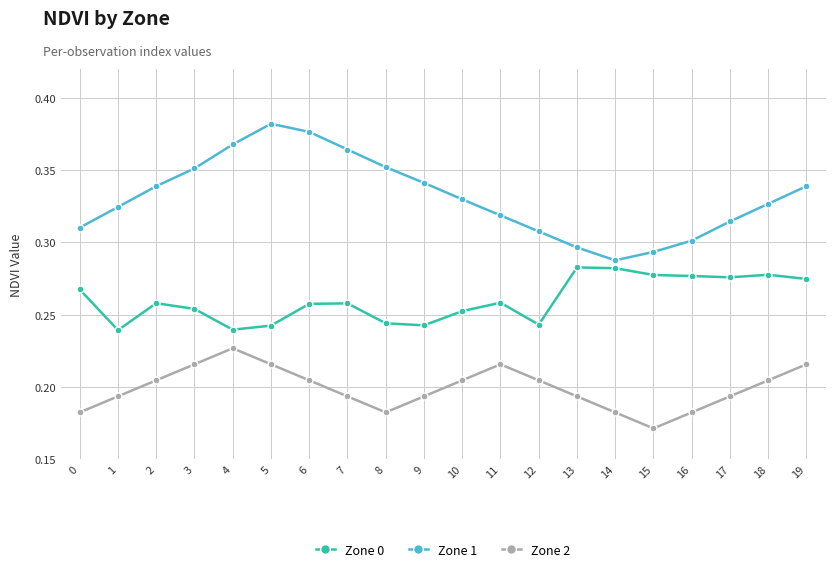

The Zone 2 series shows 0.1 at 4. True or false?

False